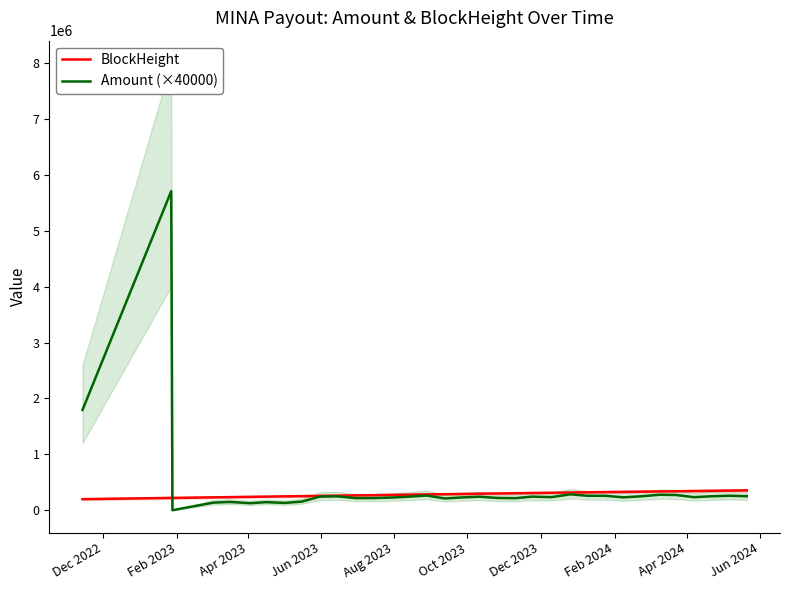

What is the minimum value for BlockHeight?

197653.0